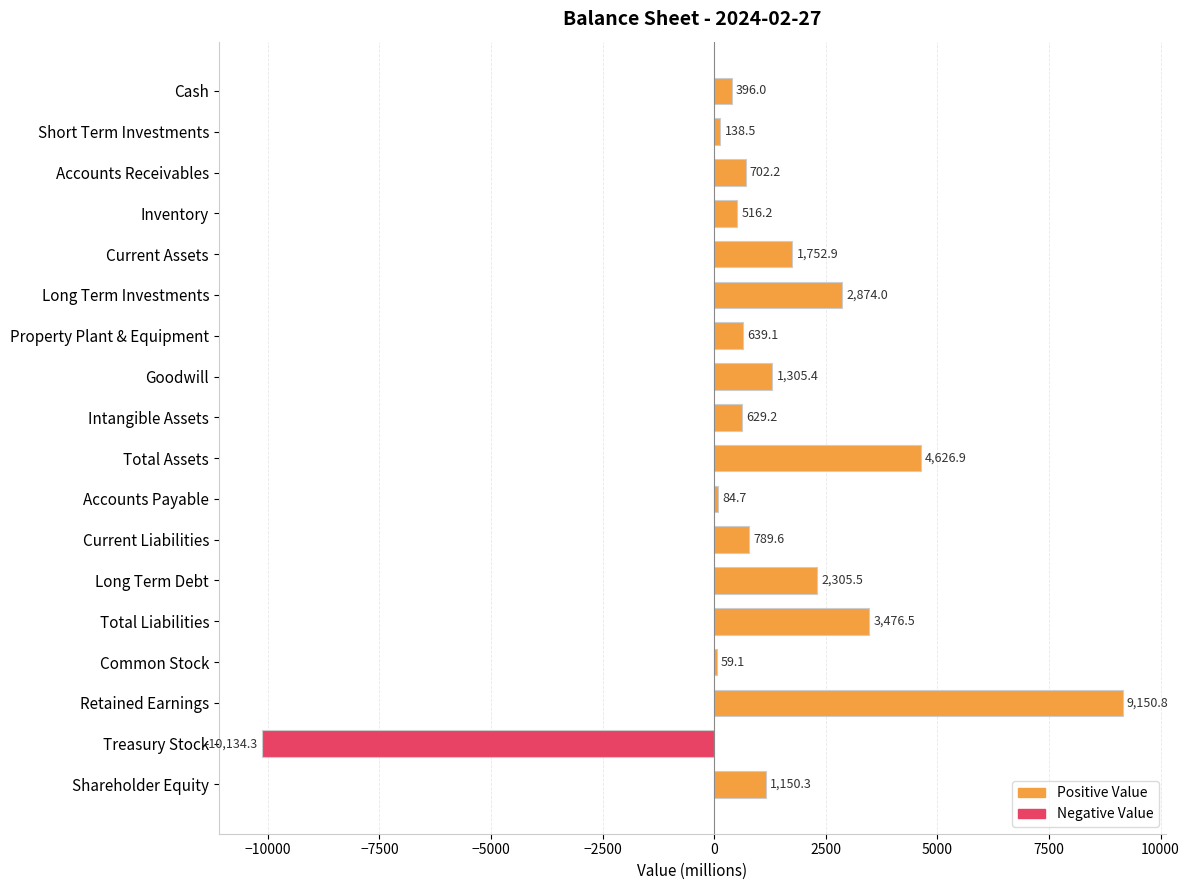

What is the change in value from Short Term Investments to Current Liabilities?

+651.1